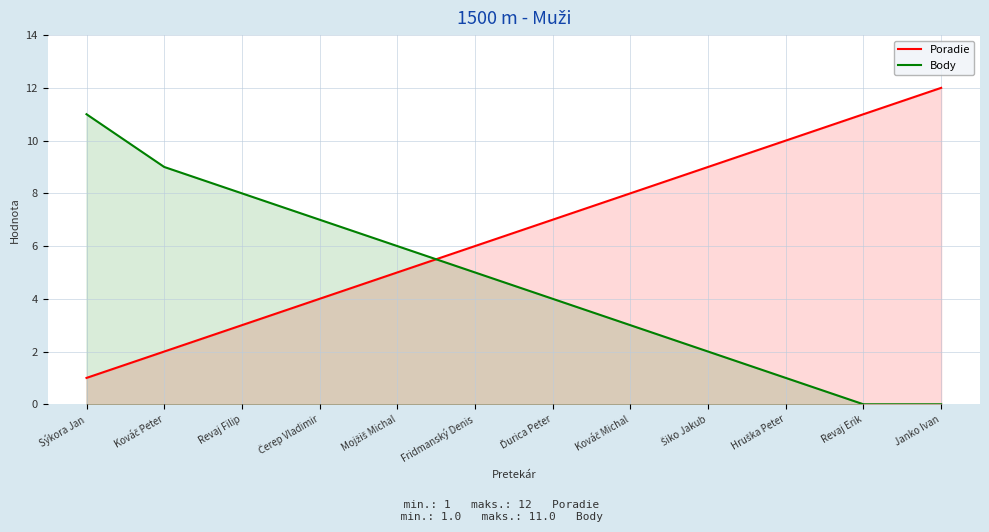

How many lines are shown in the chart?

2